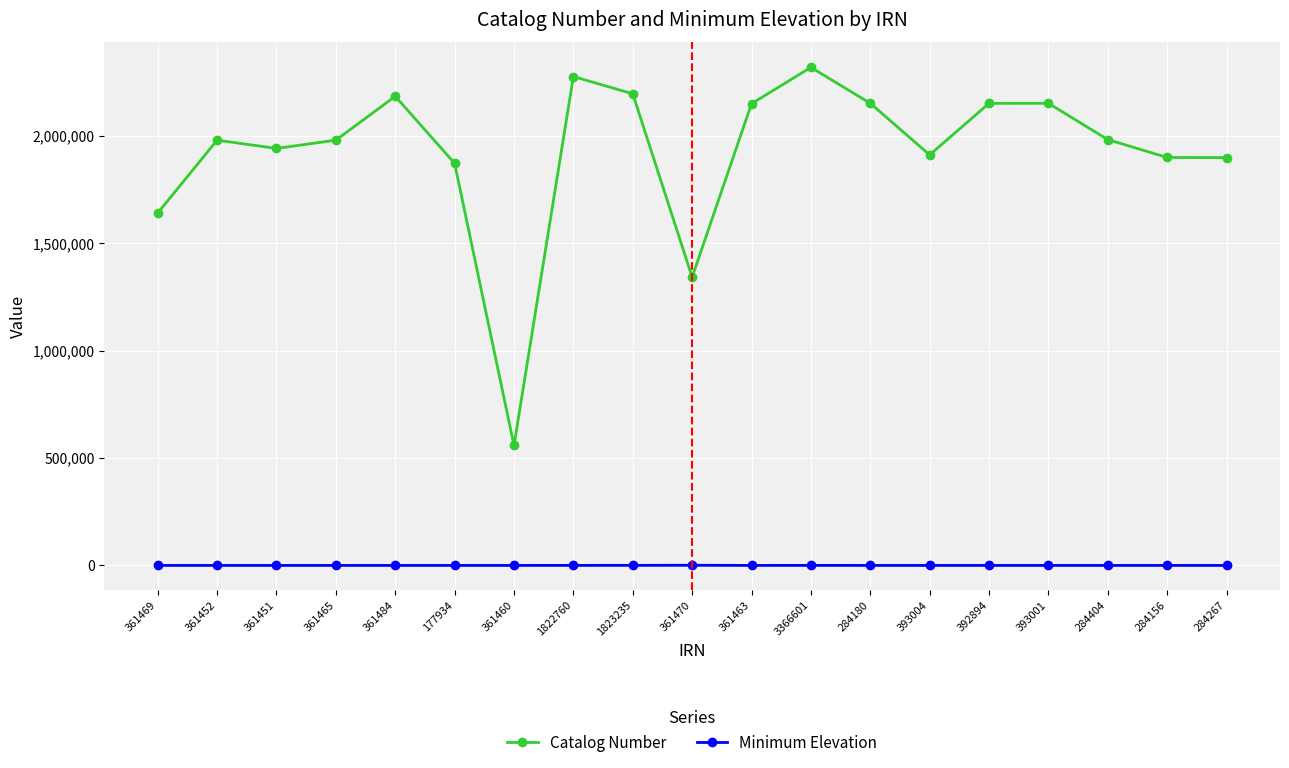

How many data points in Catalog Number are less than 1979702?

9